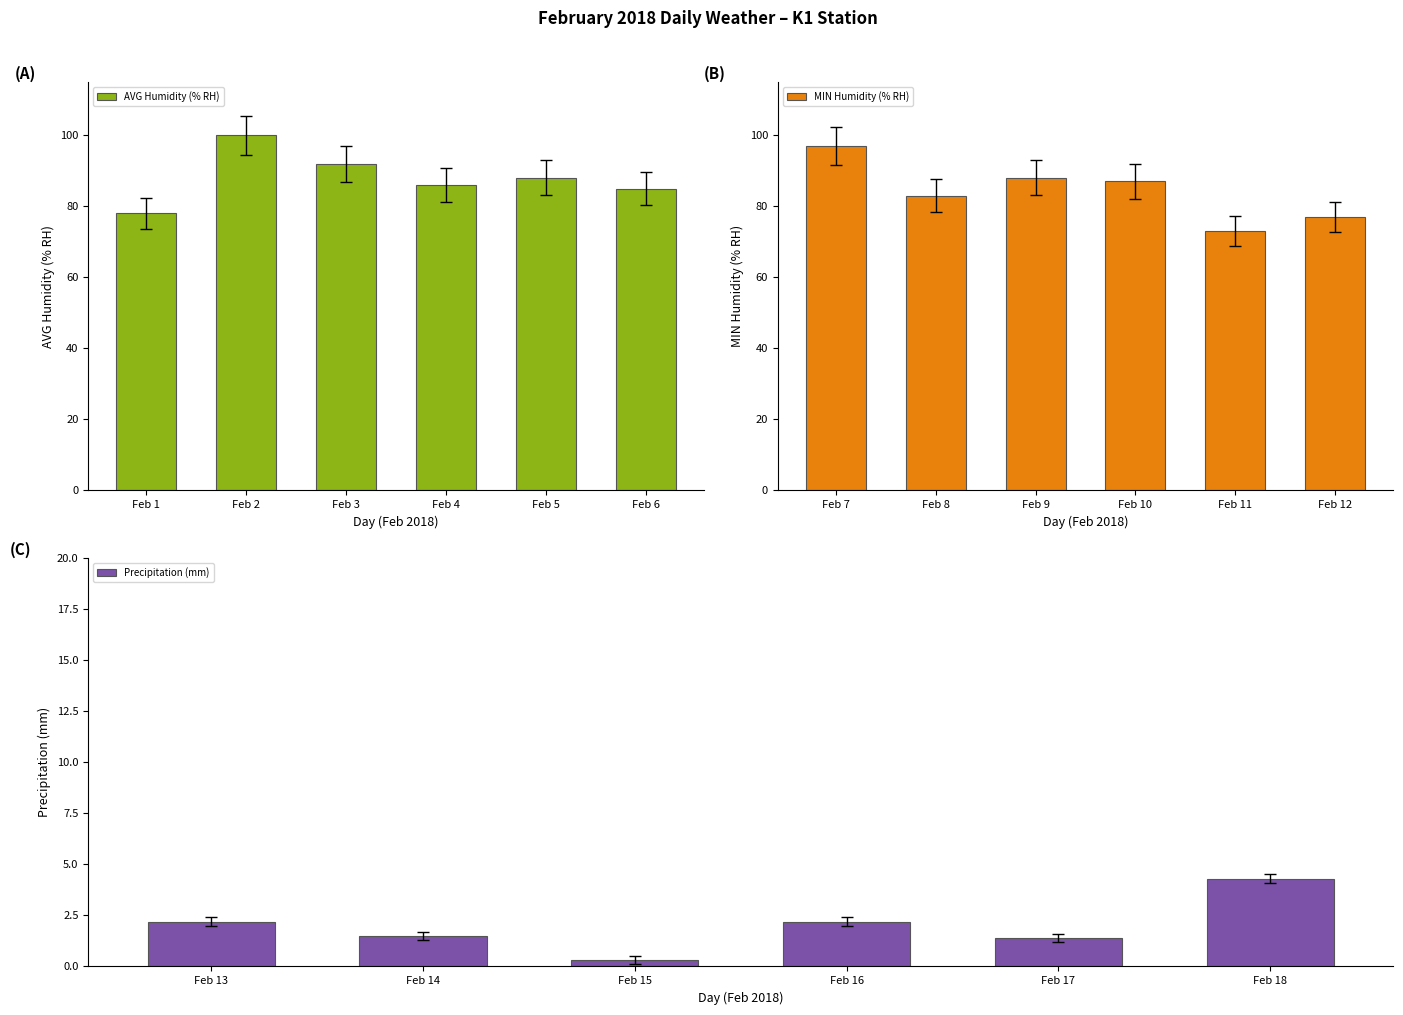

What is the sum of all AVG Humidity (% RH) values?

529